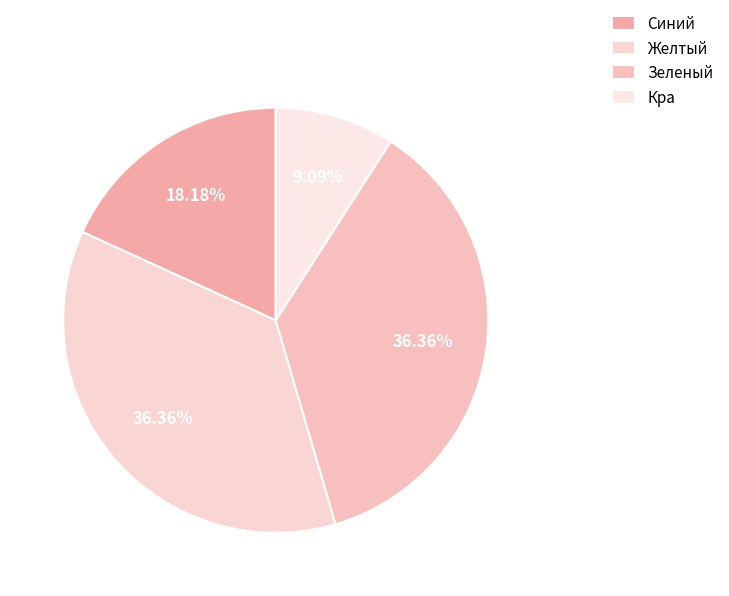

Count the number of slices in the pie.

4